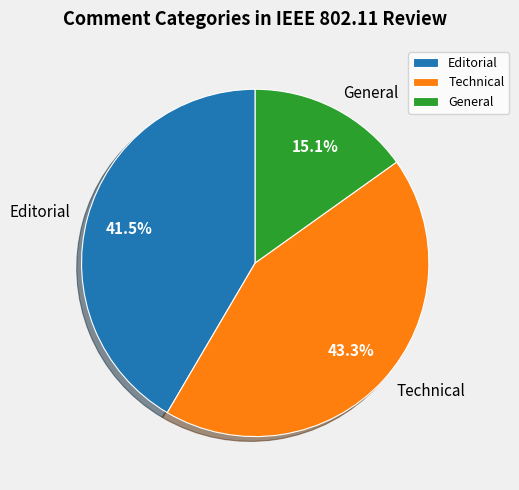

Between Technical and General, which is larger?

Technical